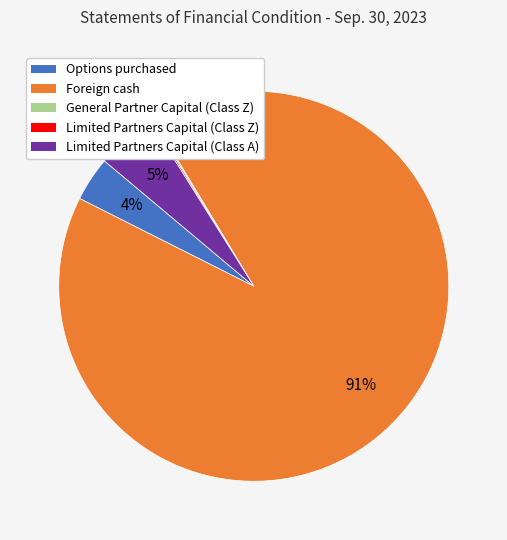

Which slice is the largest?

Foreign cash